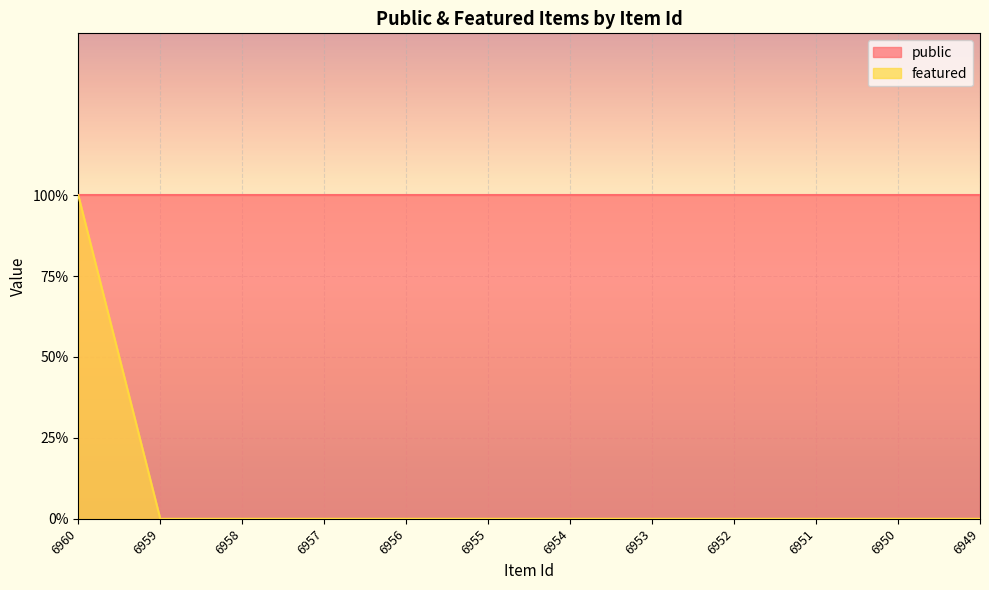

What is the greatest value displayed?

1